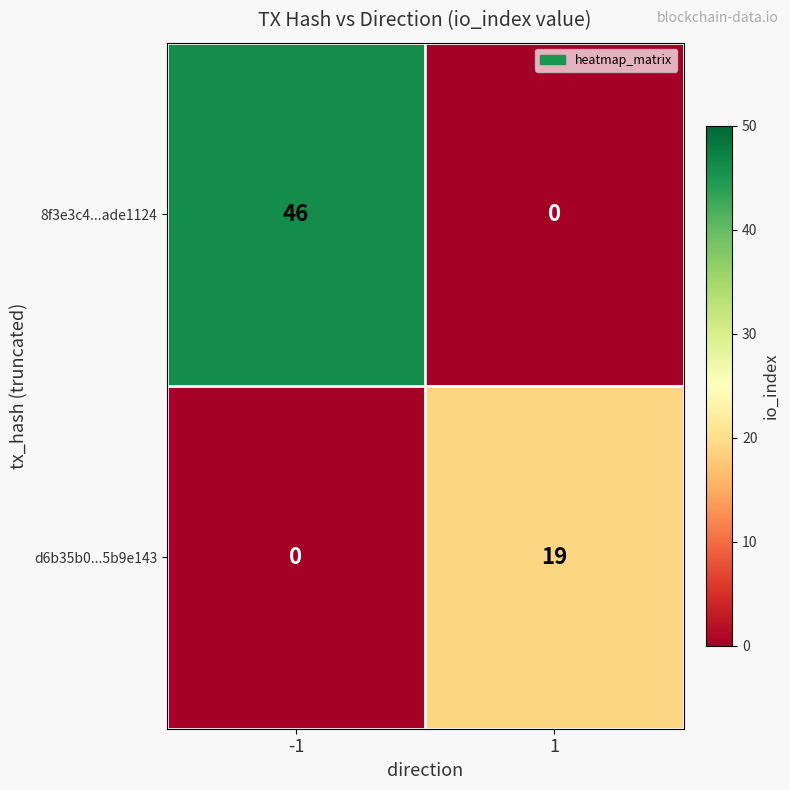

What is the maximum value shown in the chart?

46